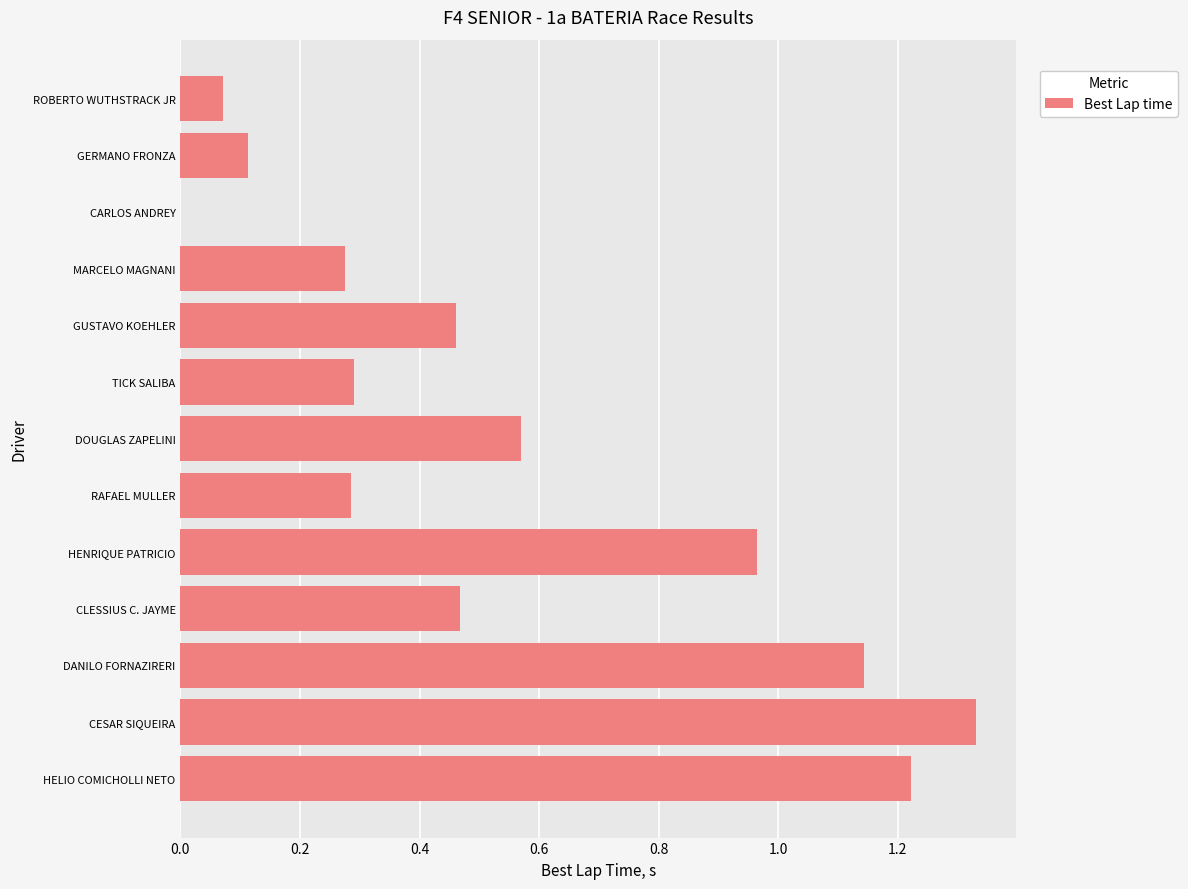

Count the number of categories in the chart.

13